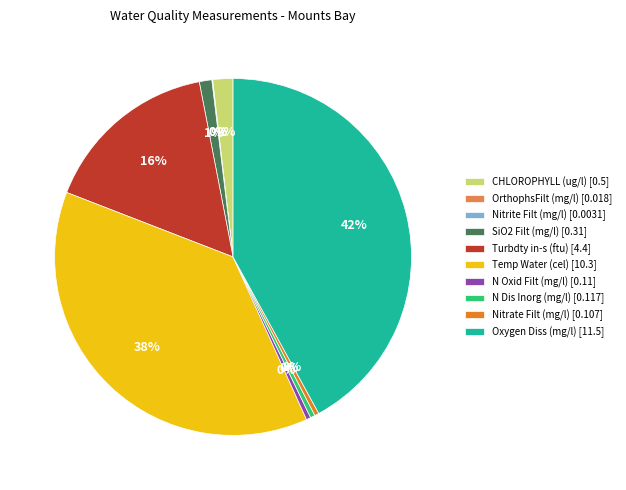

Do Turbdty in-s (ftu) [4.4] and Nitrate Filt (mg/l) [0.107] together represent more than half of the pie?

No